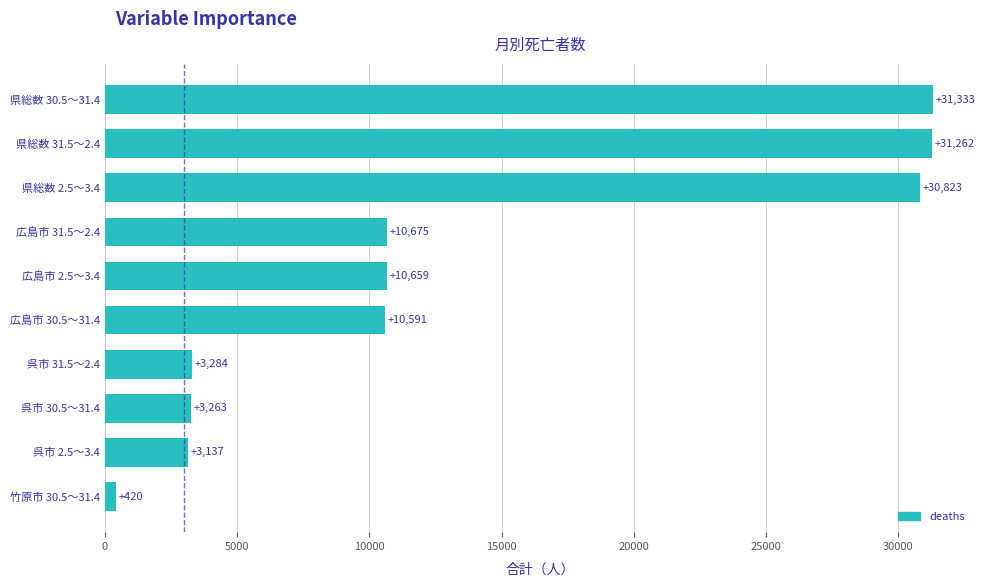

What is the greatest value displayed?

31333